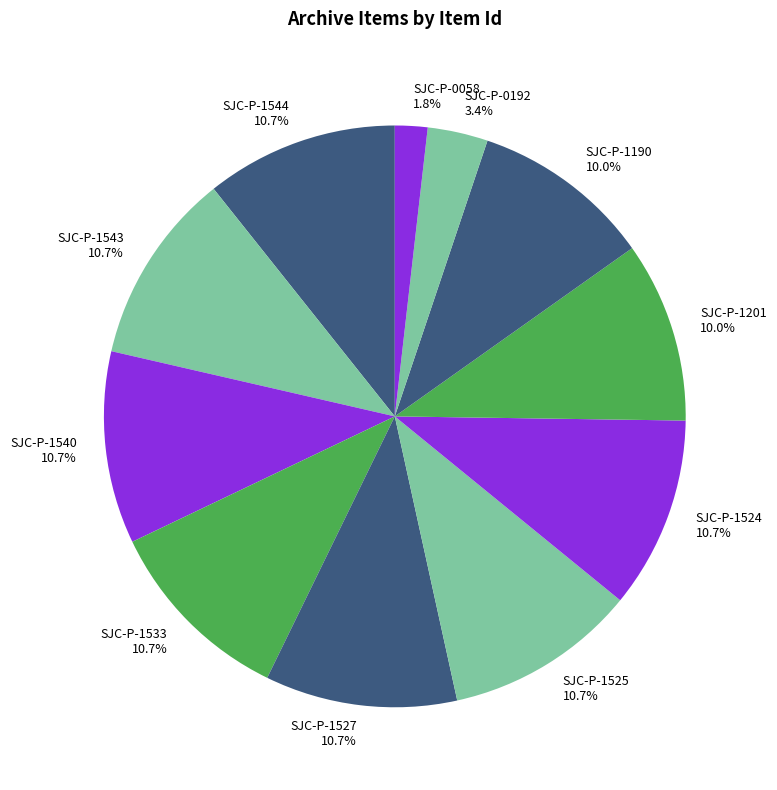

To the nearest percent, what is the difference between the largest and smallest slice percentages?

9%